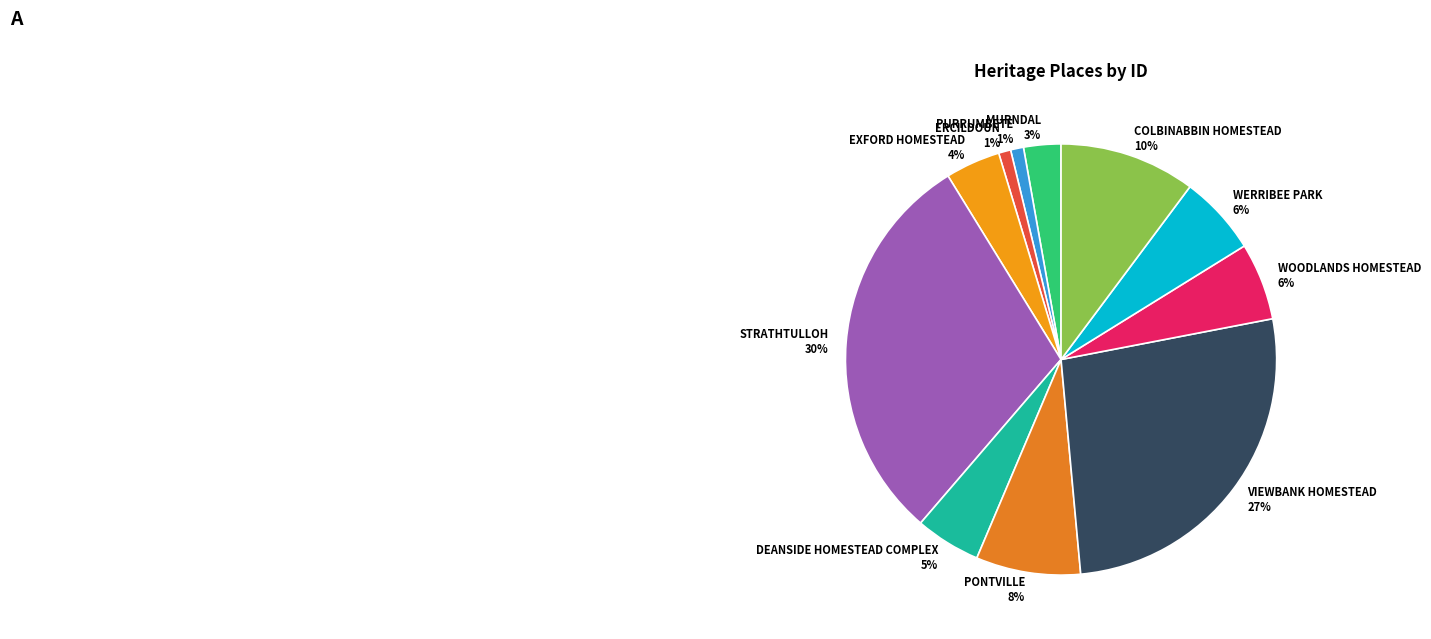

What percentage is the VIEWBANK HOMESTEAD slice, to the nearest percent?

27%